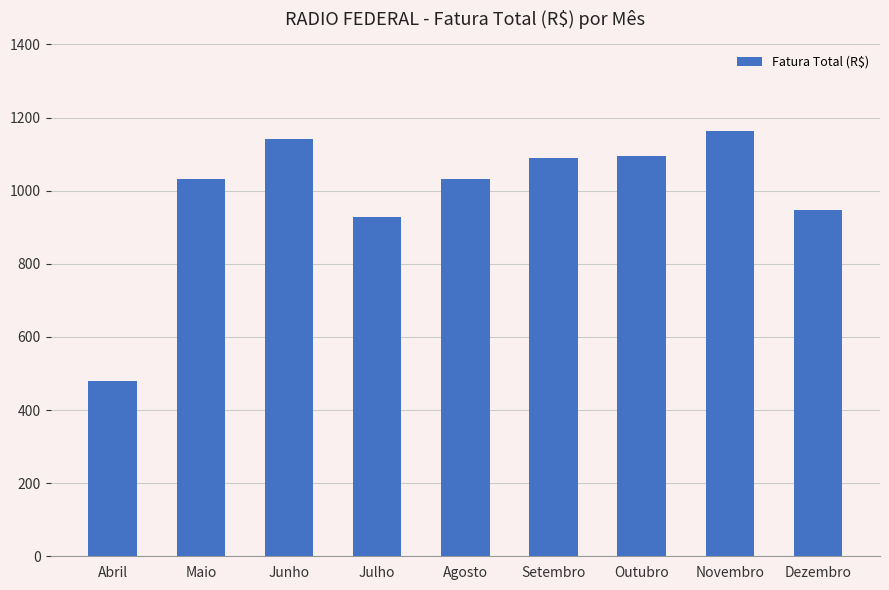

What is the average value?

989.6